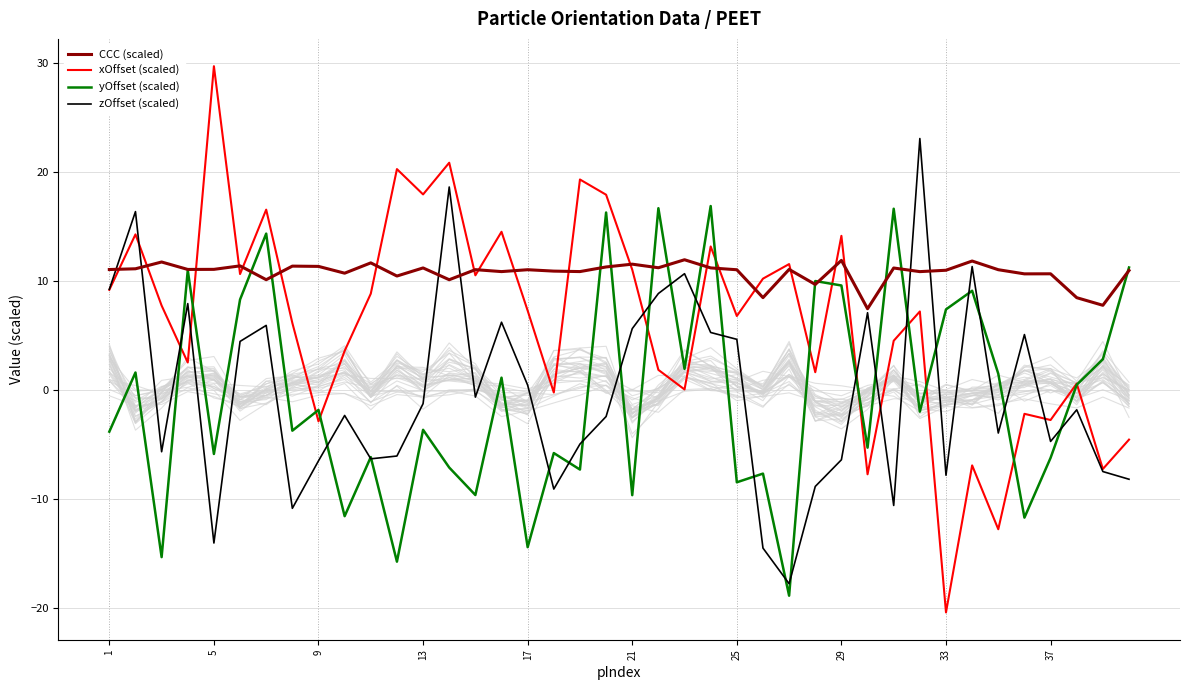

Which category has the highest value in the xOffset (scaled) series?

5